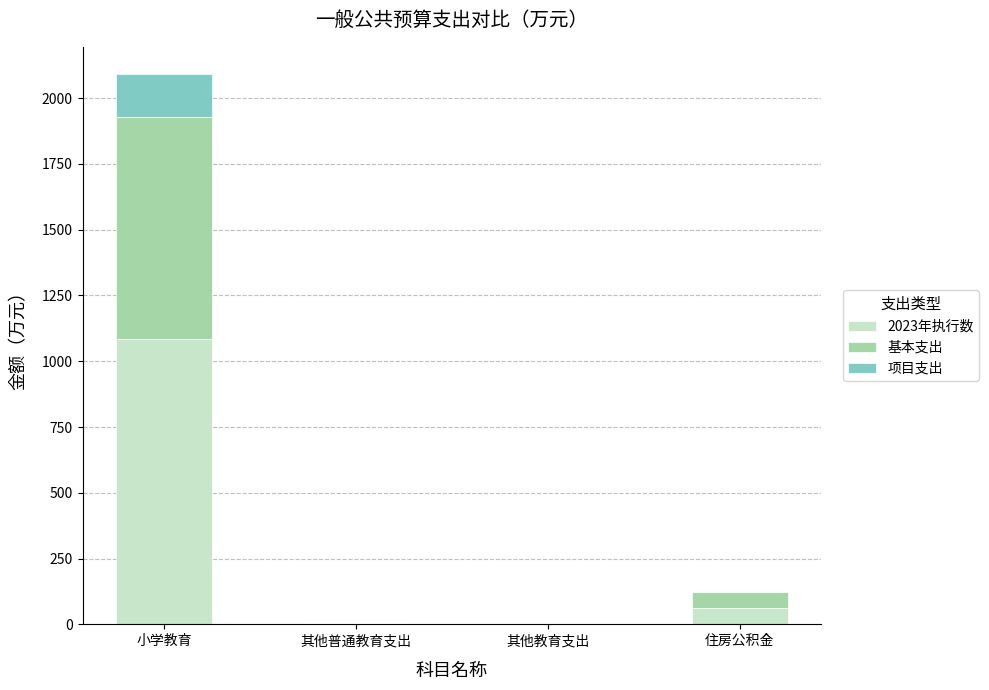

What are all the series names shown in the legend?

2023年执行数, 基本支出, 项目支出